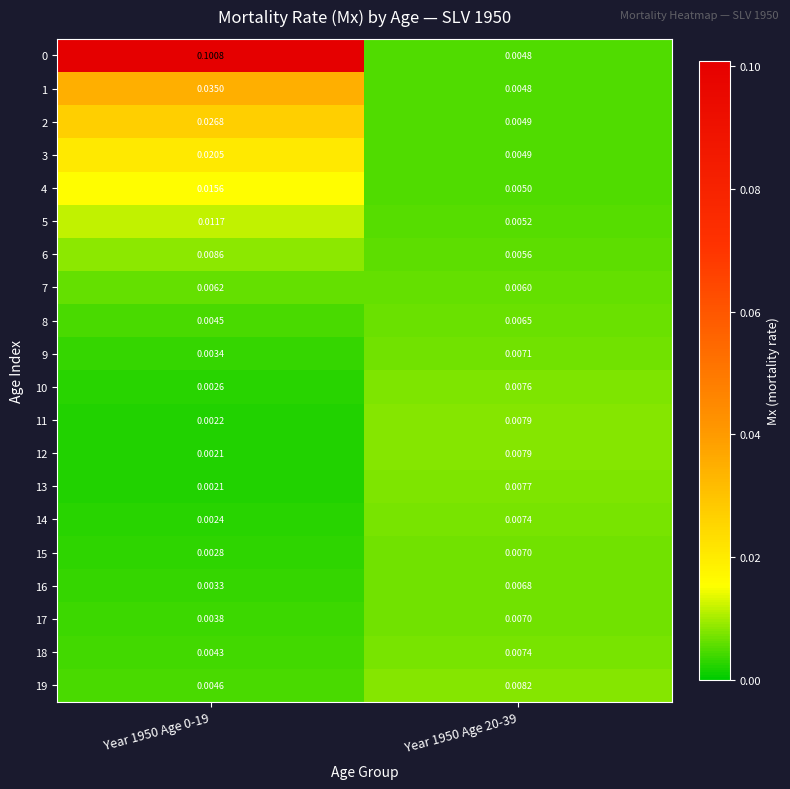

Count the number of data series in this chart.

20